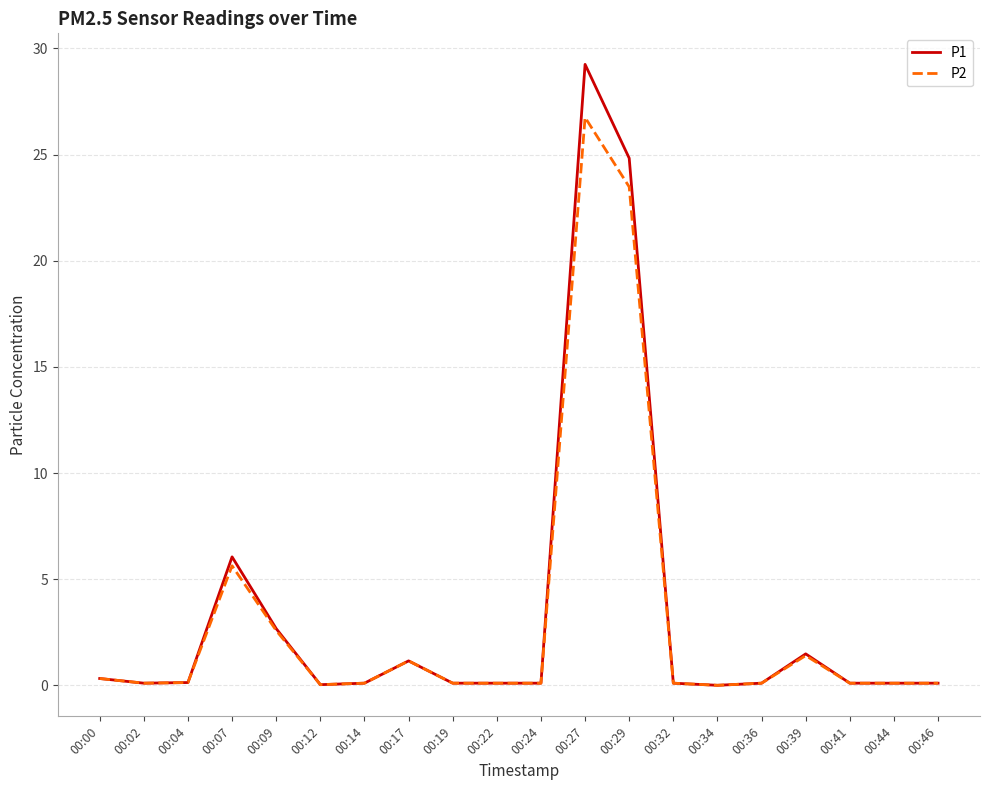

At which category is the sum across all series the highest?

00:27